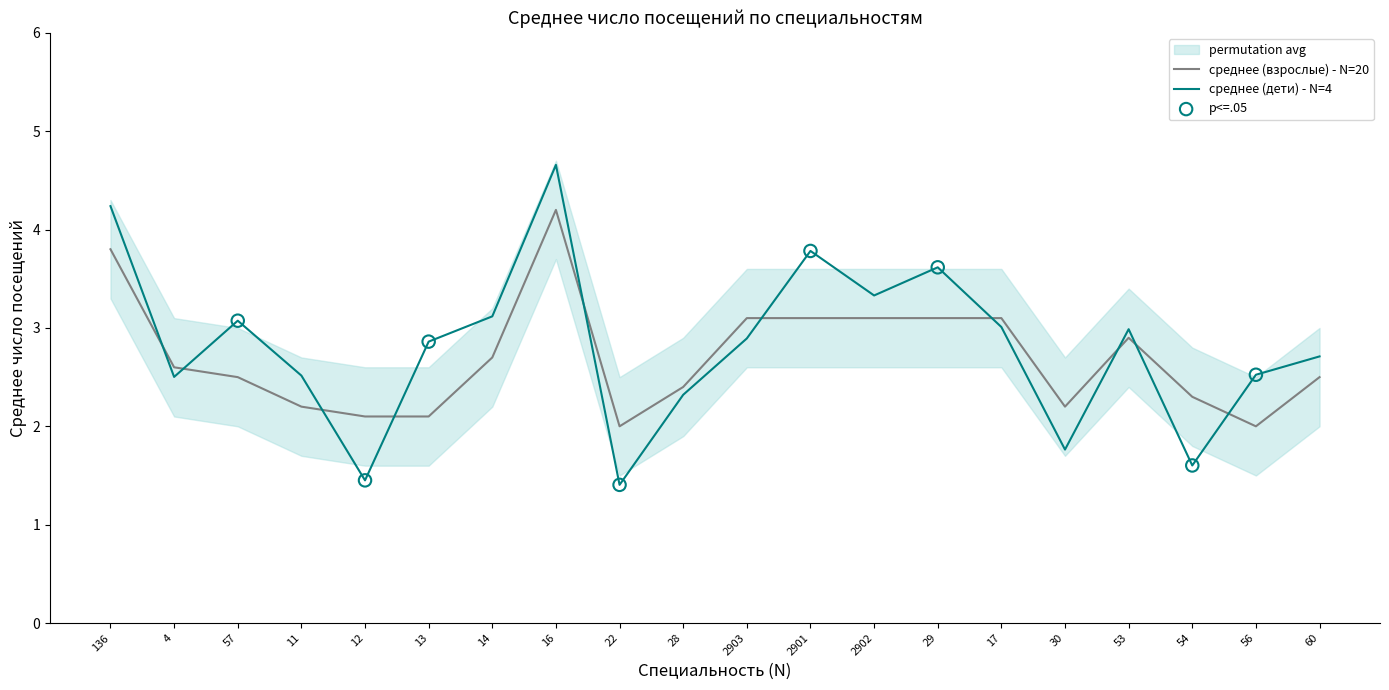

What is the approximate value of среднее (взрослые) - N=20 at 57?

2.5